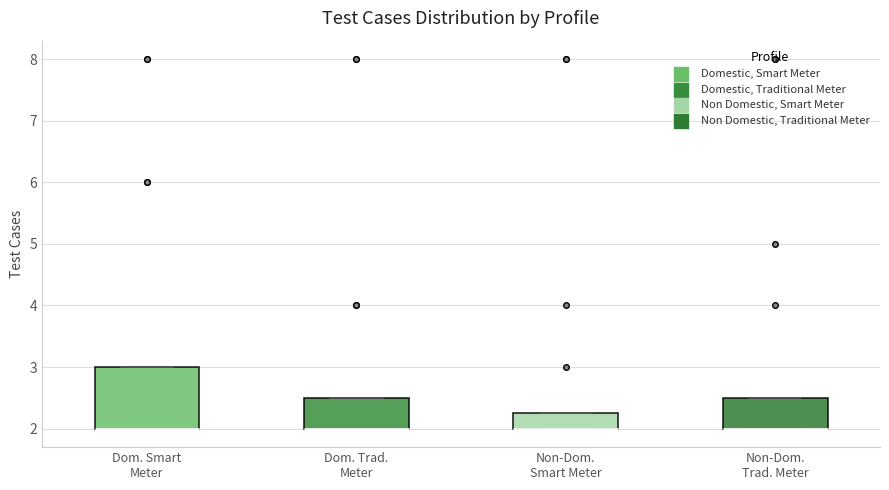

Reading left to right, read every box against the y-axis: the position of its median line, the range the box covers, and the ends of its whiskers. The values are not printed on the chart, so give them approximately, as read against the axis.

Dom. Smart Meter: median 2.0 (drawn on the box's lower edge), box 2.0 to 3.0, whiskers 2.0 to 3.0
Dom. Trad. Meter: median 2.0 (drawn on the box's lower edge), box 2.0 to 2.5, whiskers 2.0 to 2.5
Non-Dom. Smart Meter: median 2.0 (drawn on the box's lower edge), box 2.0 to 2.3, whiskers 2.0 to 2.3
Non-Dom. Trad. Meter: median 2.0 (drawn on the box's lower edge), box 2.0 to 2.5, whiskers 2.0 to 2.5